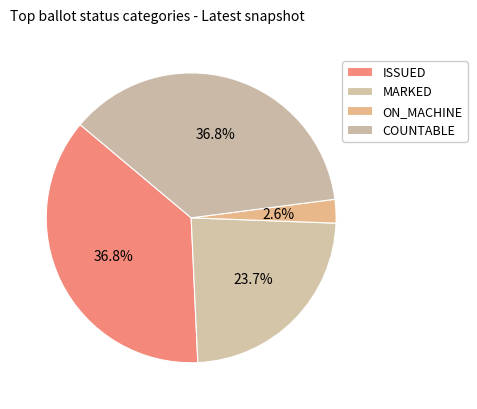

Is it true that COUNTABLE is 37% of the pie?

True